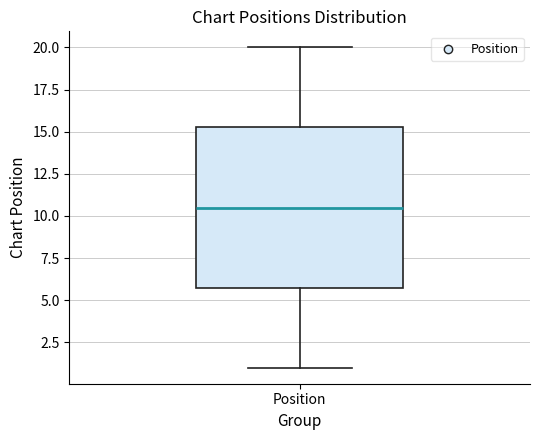

Read this box plot against the y-axis: the position of the median line, the range covered by the box, and the ends of both whiskers. The values are not printed on the chart, so give them approximately, as read against the axis.

median 10.5, box 6.0 to 15.5, whiskers 1.0 to 20.0